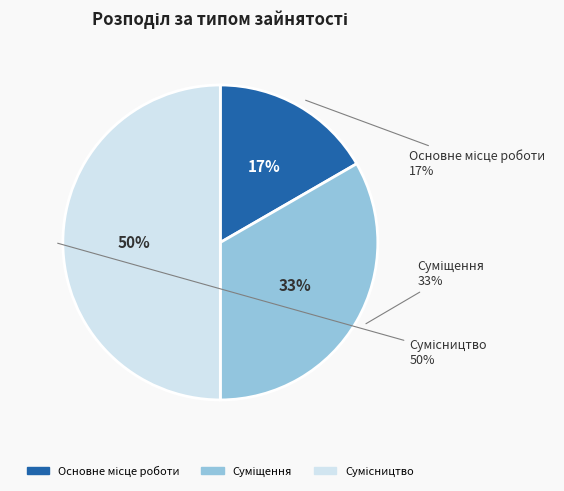

How many slices are in this pie chart?

3